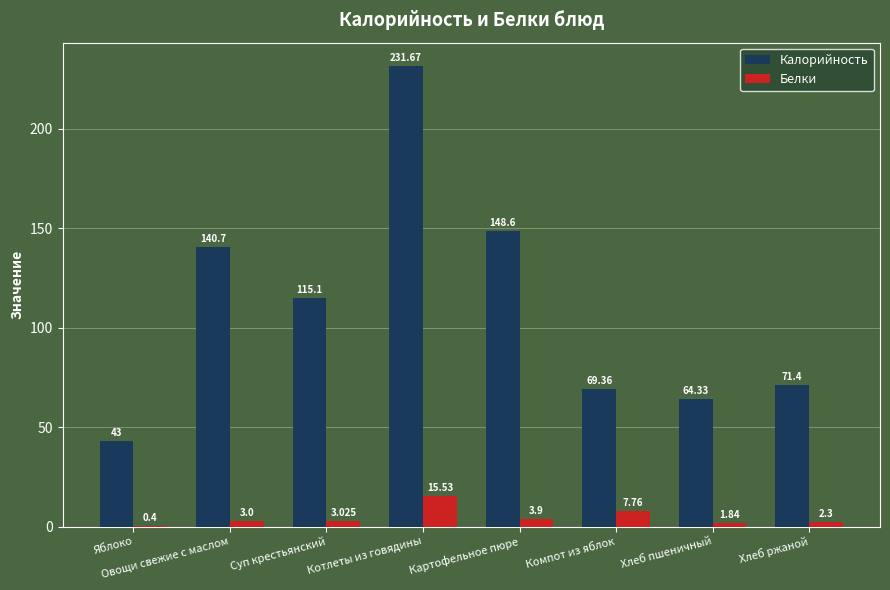

Which series has the widest spread of values?

Калорийность